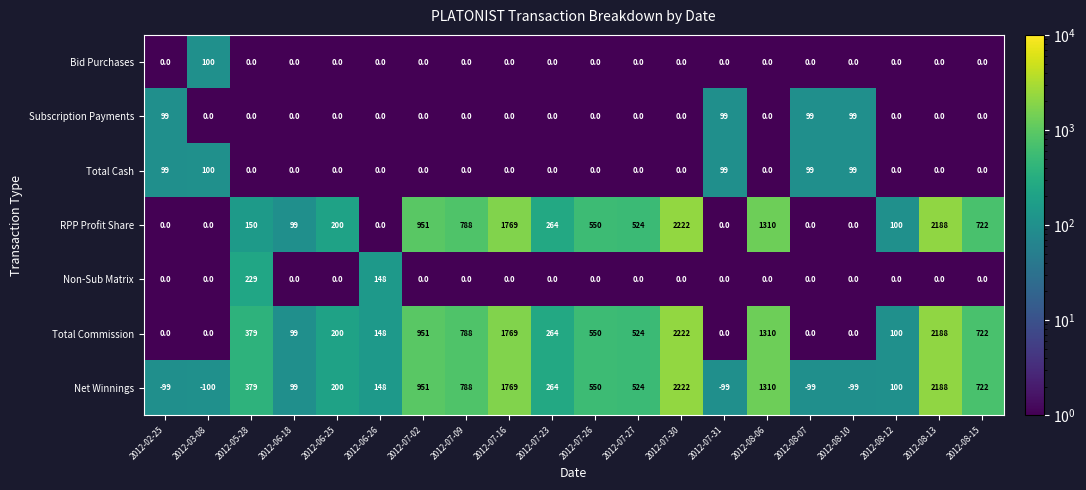

What is the difference between the highest and lowest values at 2012-06-25?

200